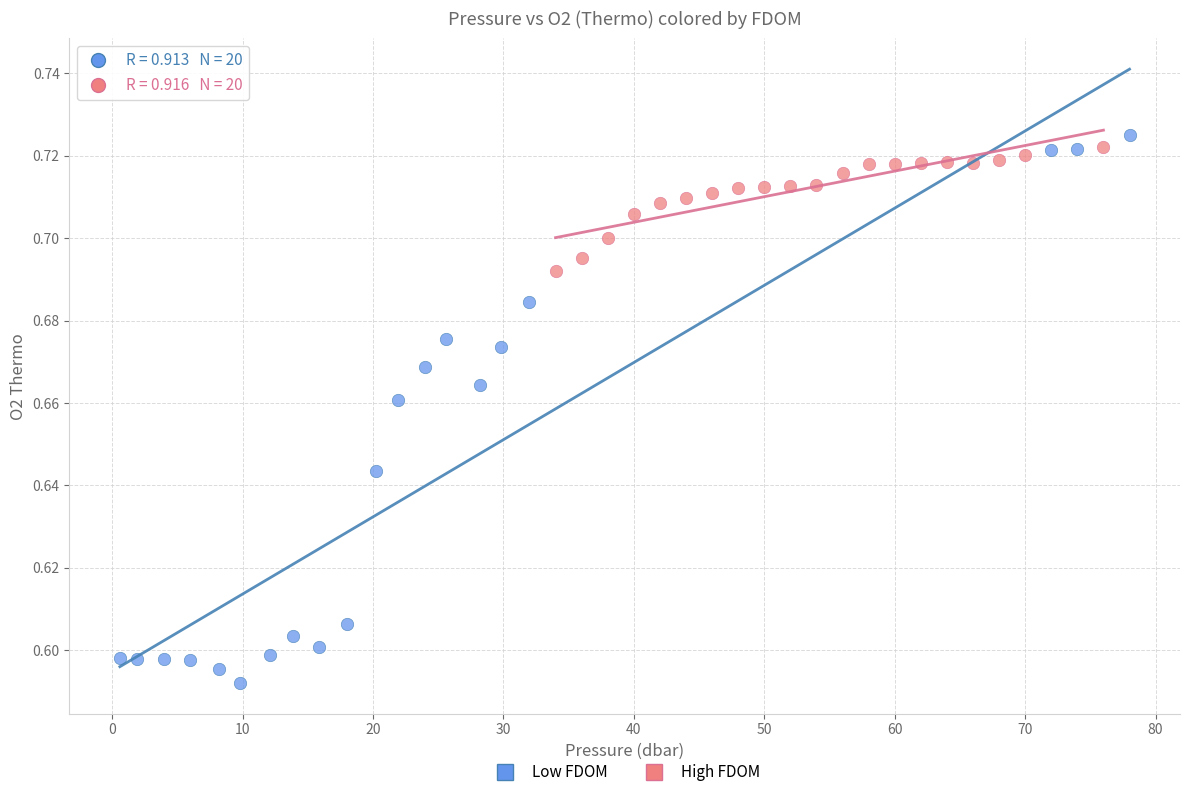

Which series contains the highest Y value?

Low FDOM